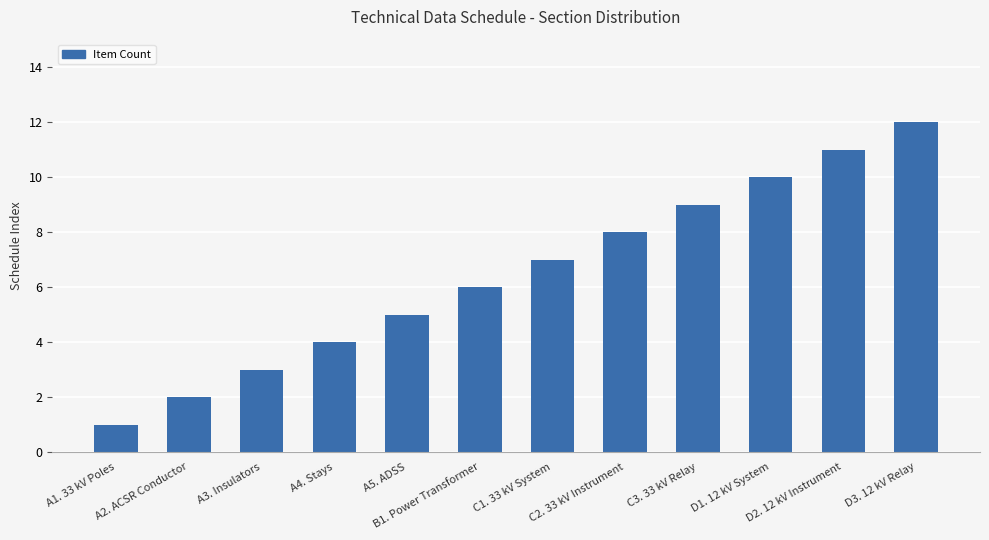

Count the number of categories in the chart.

12